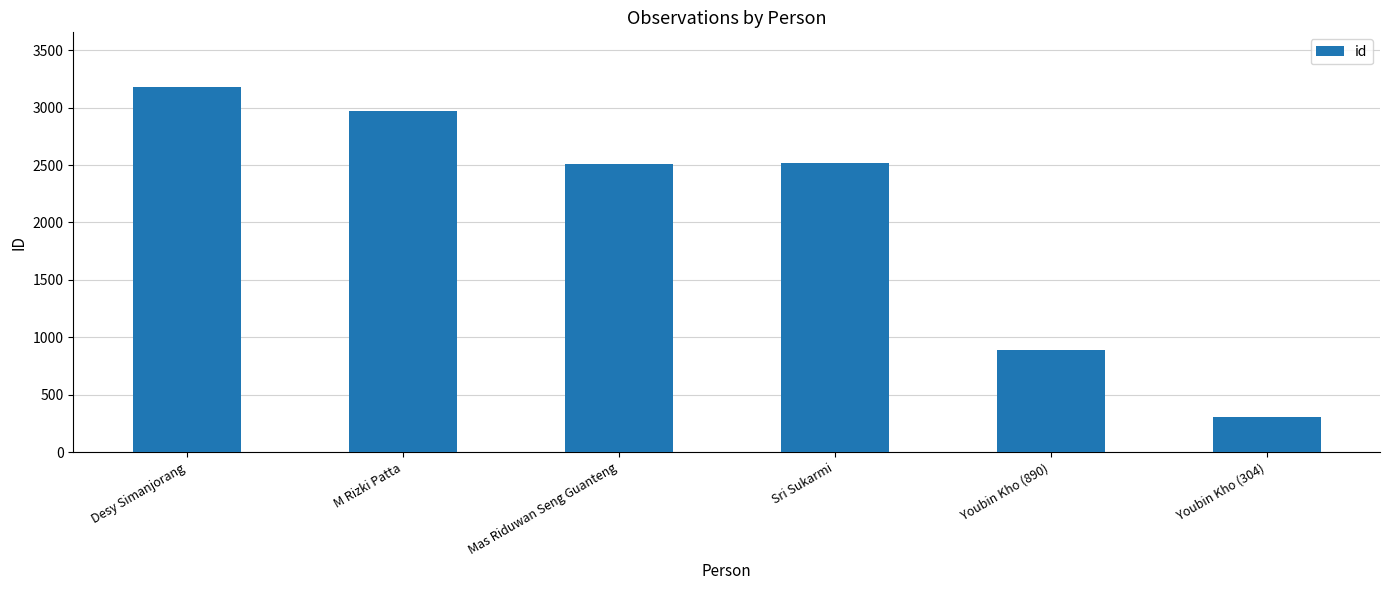

What is the average value?

2061